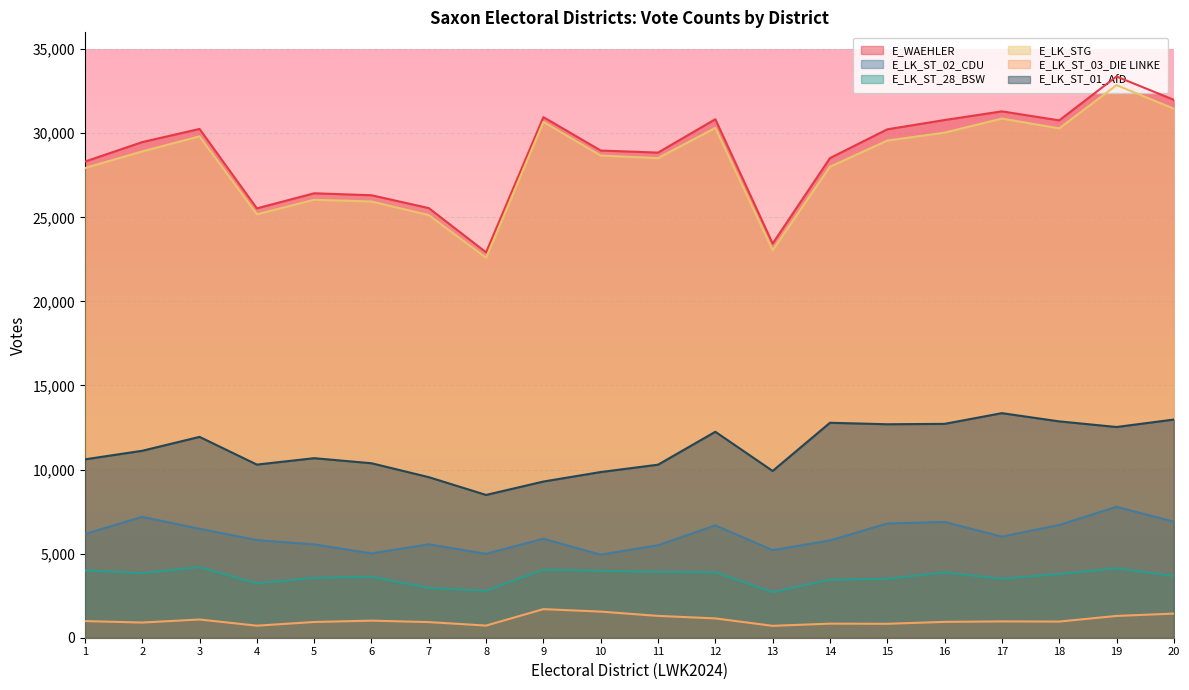

What is the difference between the E_WAEHLER values at 3 and 13?

6816